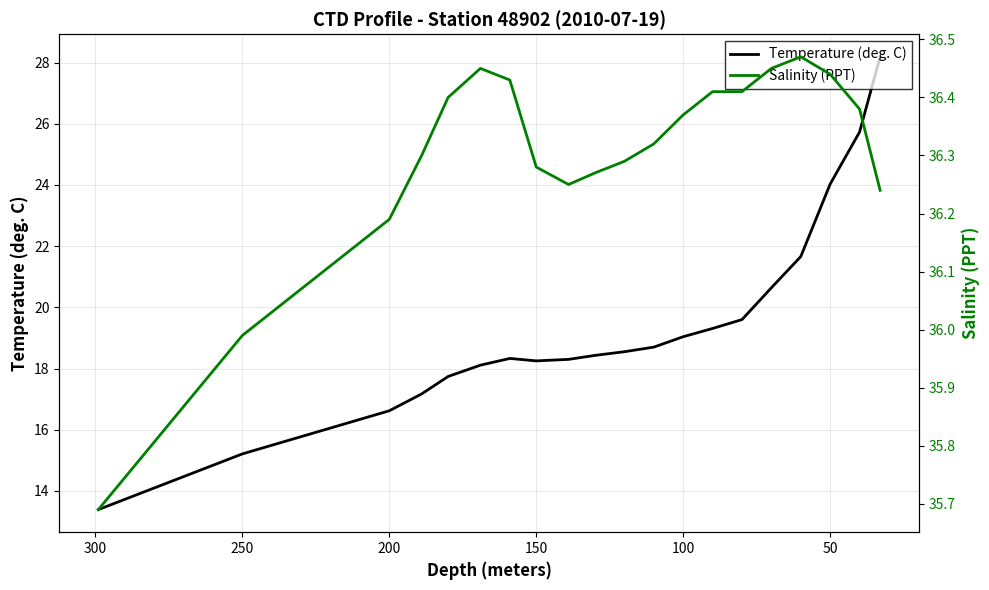

List the series in order of their overall mean, lowest first.

Temperature (deg. C), Salinity (PPT)